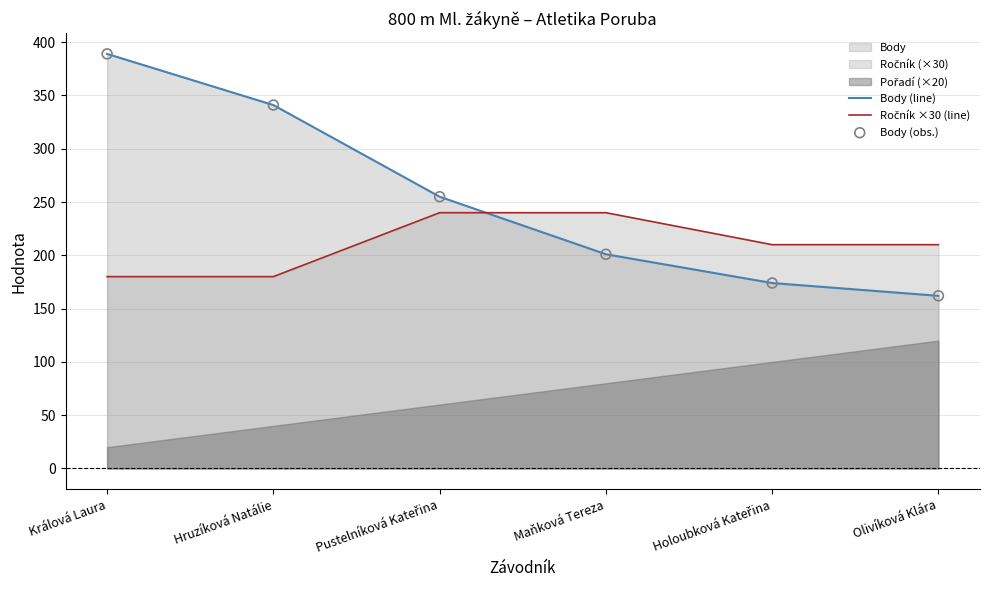

Which series contains the highest Y value?

Body (line)